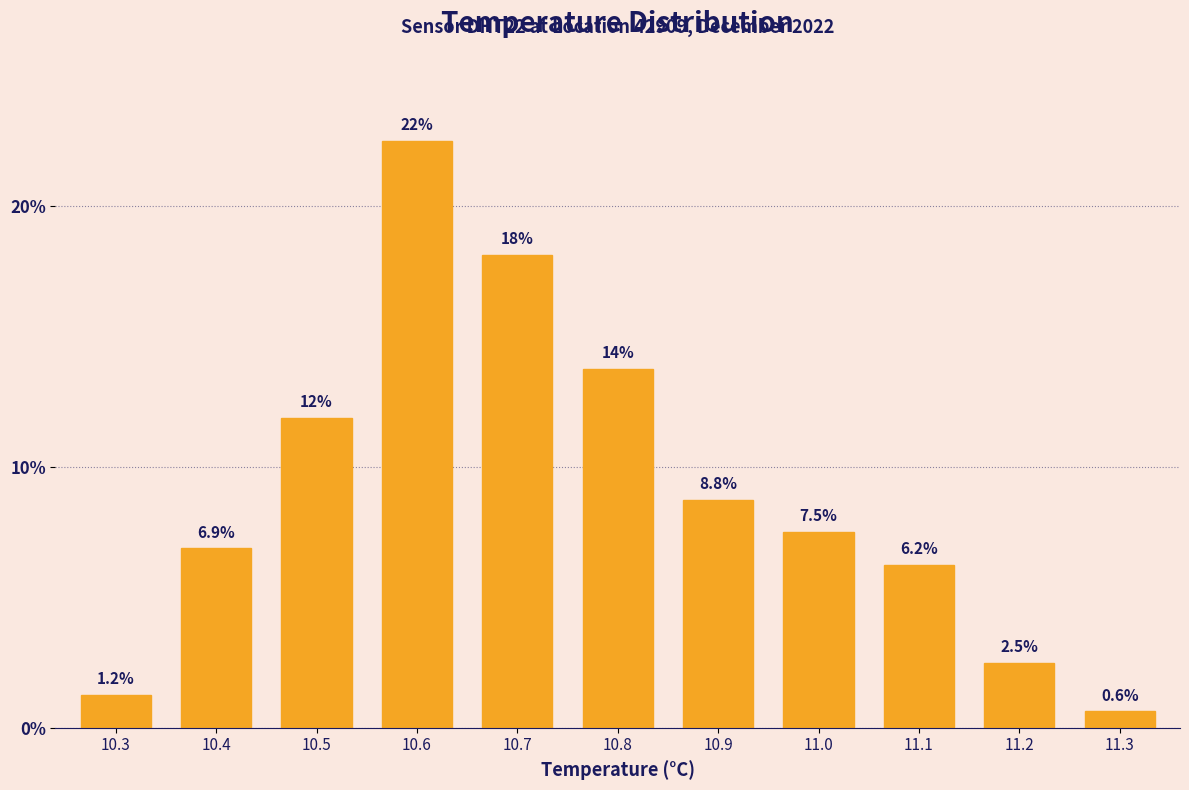

Rank the categories by value from lowest to highest.

11.3, 10.3, 11.2, 11.1, 10.4, 11.0, 10.9, 10.5, 10.8, 10.7, 10.6